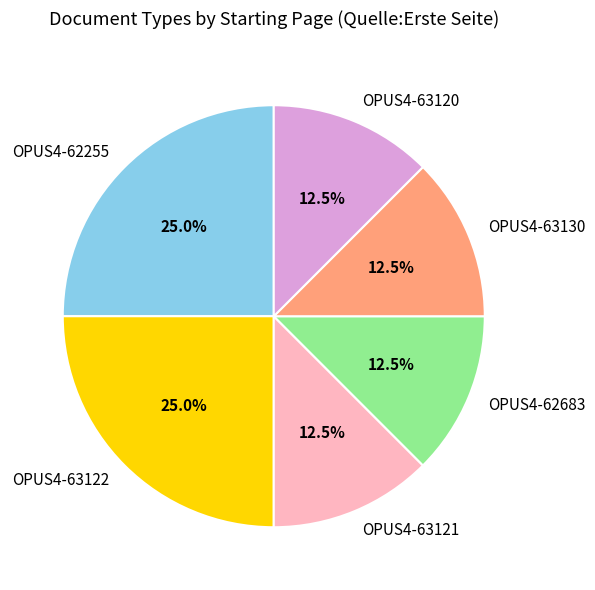

How many slices are in this pie chart?

6